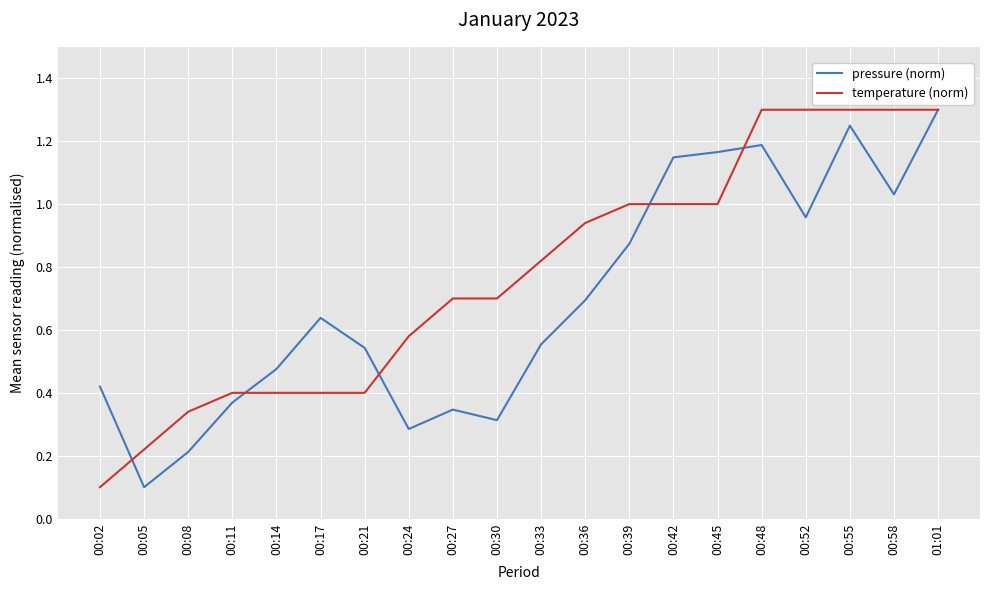

True or false: pressure (norm) and temperature (norm) intersect in this chart.

True